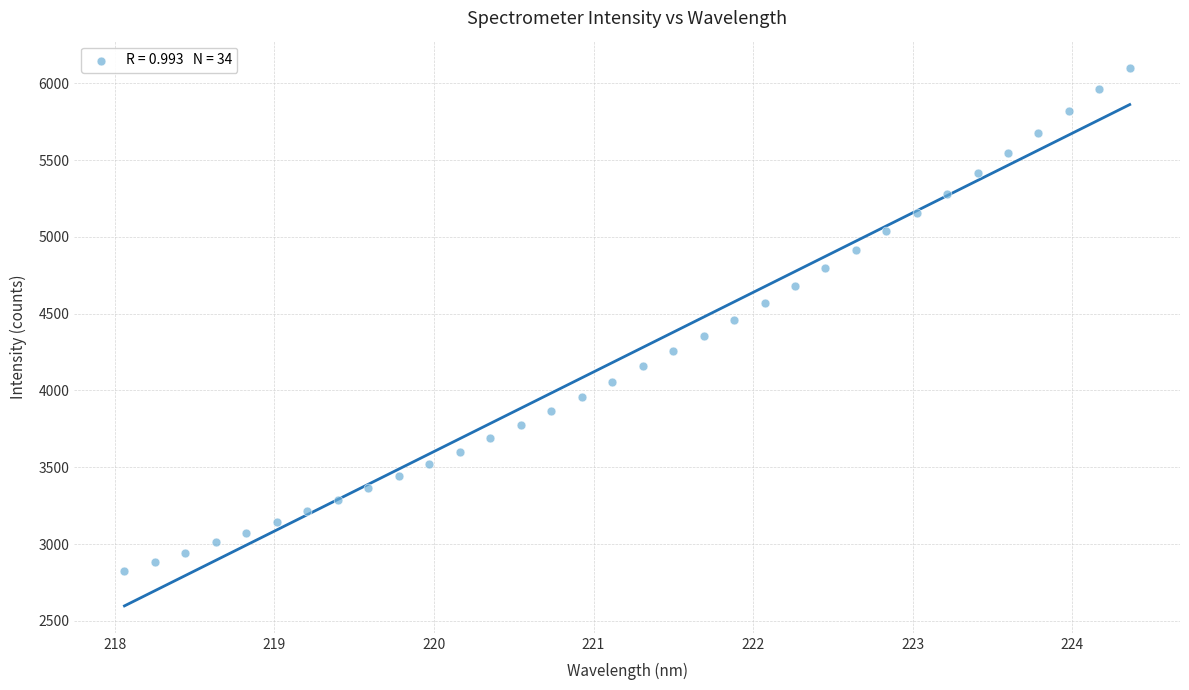

What is the range of Y values (max minus min)?

3279.6